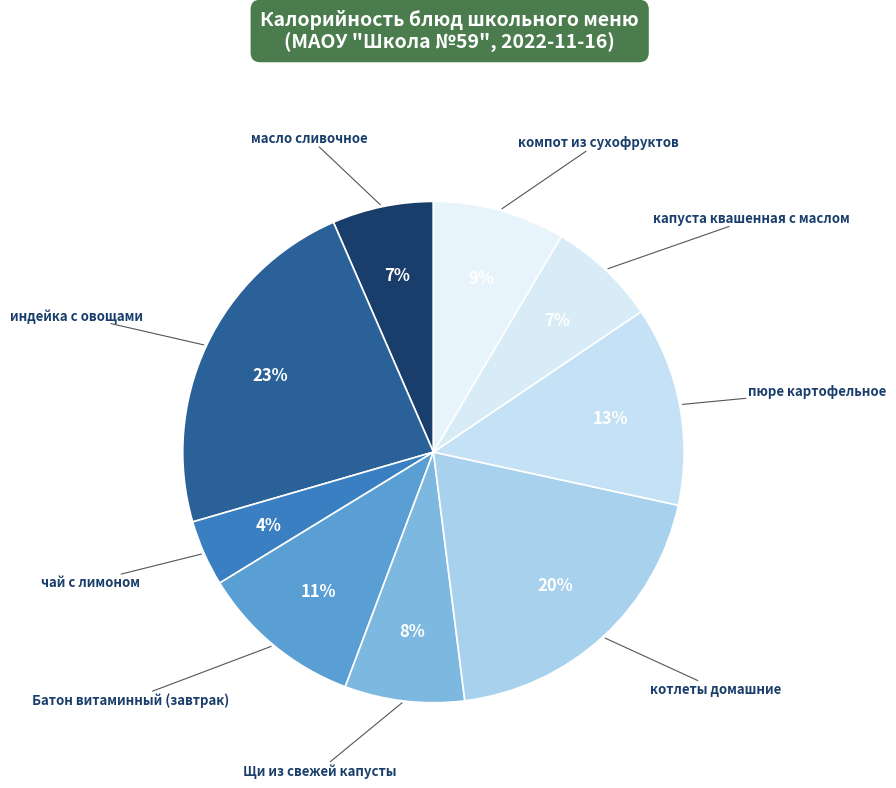

How many segments does this pie chart have?

9